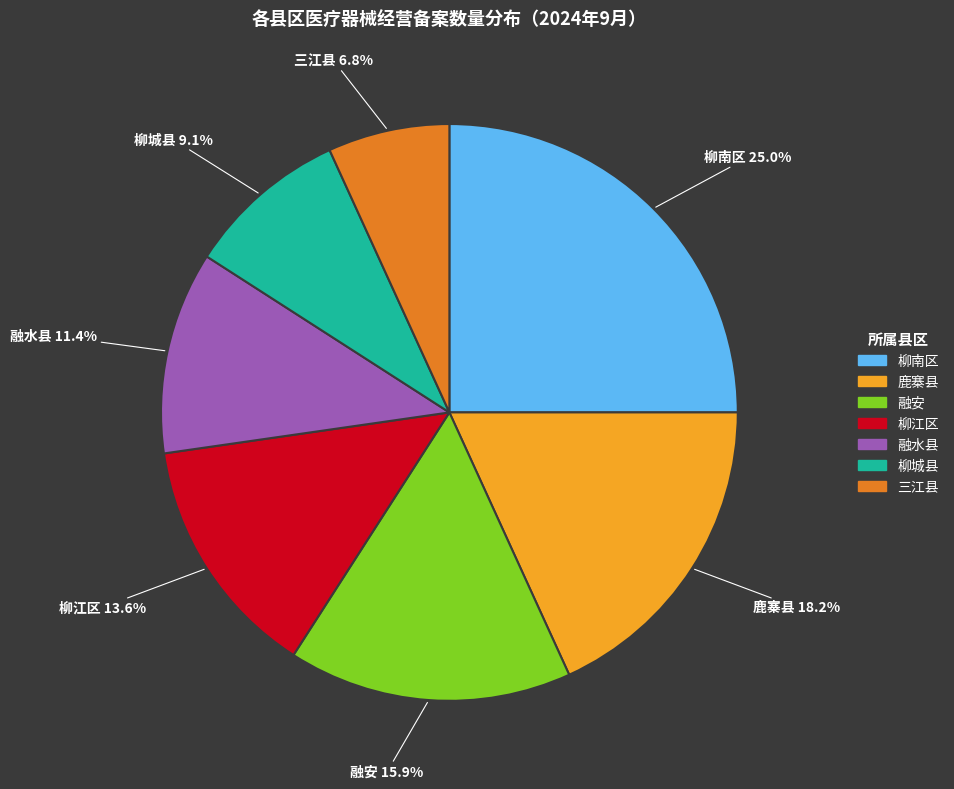

To the nearest percent, what is the combined percentage of 融安 and 柳江区?

30%